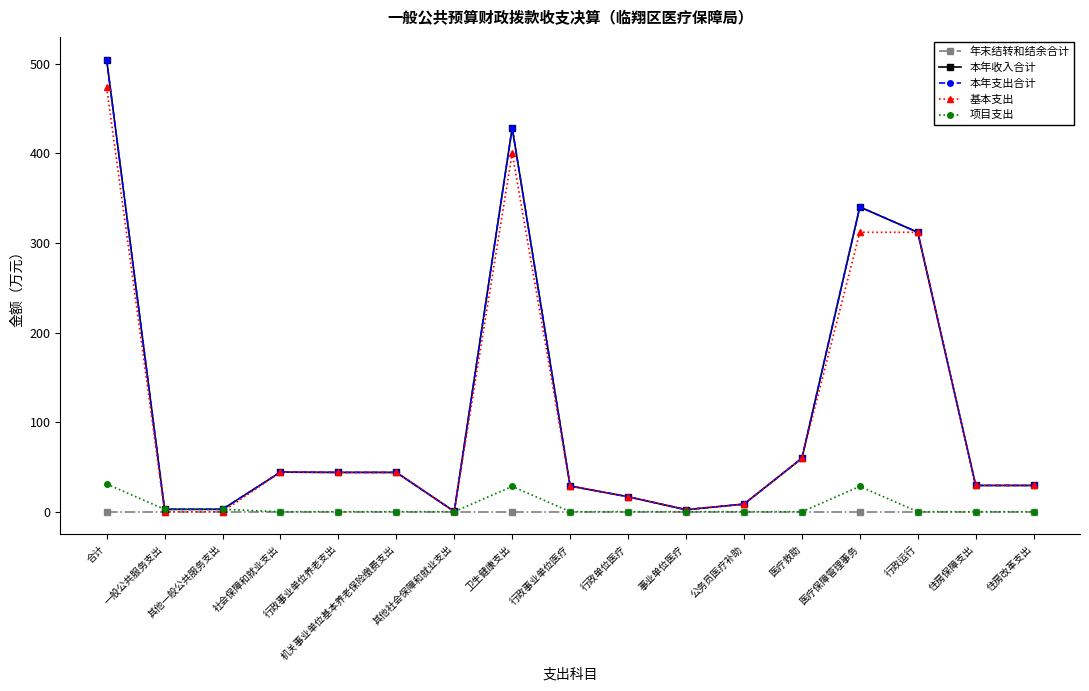

In 本年收入合计, how many points are lower than both neighbors (excluding endpoints)?

2